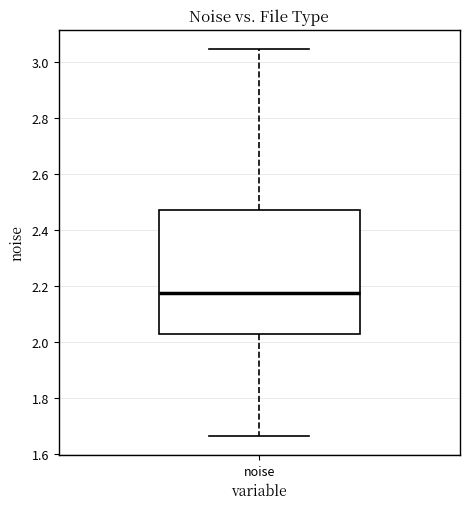

Read this box plot against the y-axis: the position of the median line, the range covered by the box, and the ends of both whiskers. The values are not printed on the chart, so give them approximately, as read against the axis.

median 2.18, box 2.02 to 2.48, whiskers 1.66 to 3.04